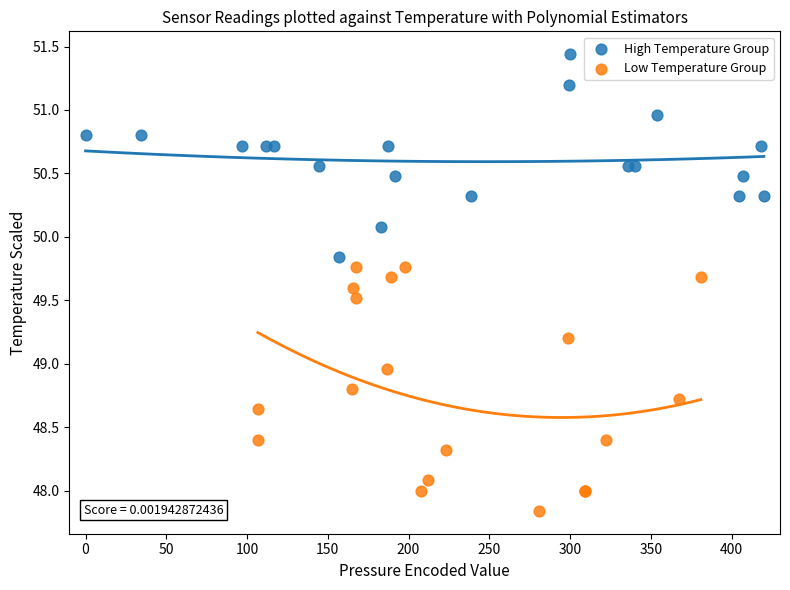

Which series has the widest spread of Y values?

Low Temperature Group